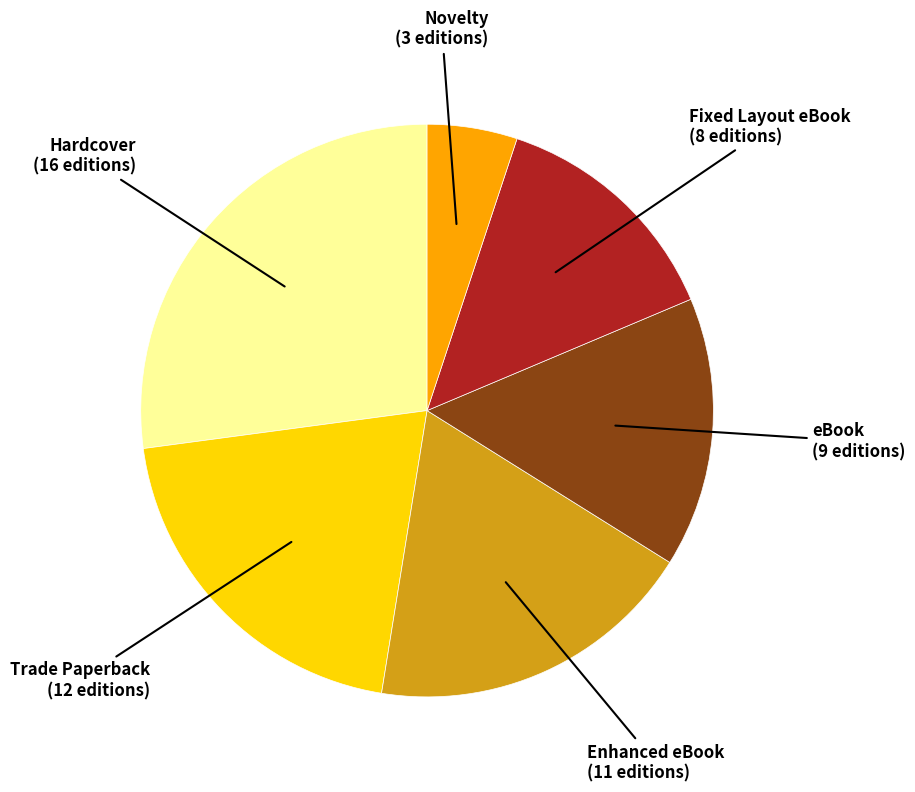

Is there a majority slice in this chart?

No